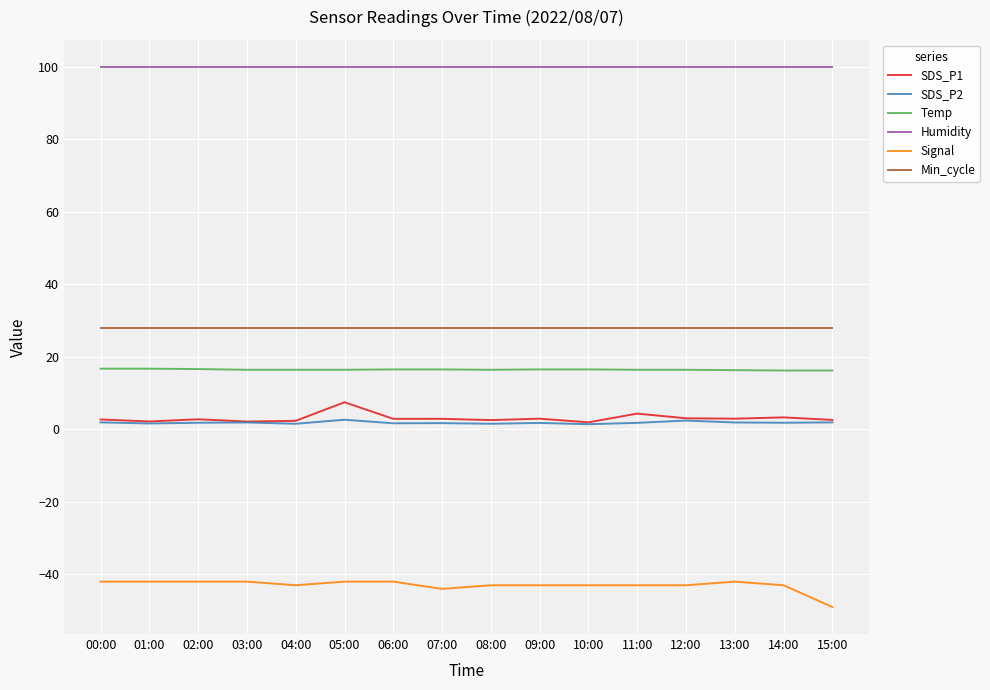

What position from the right is 00:00?

16